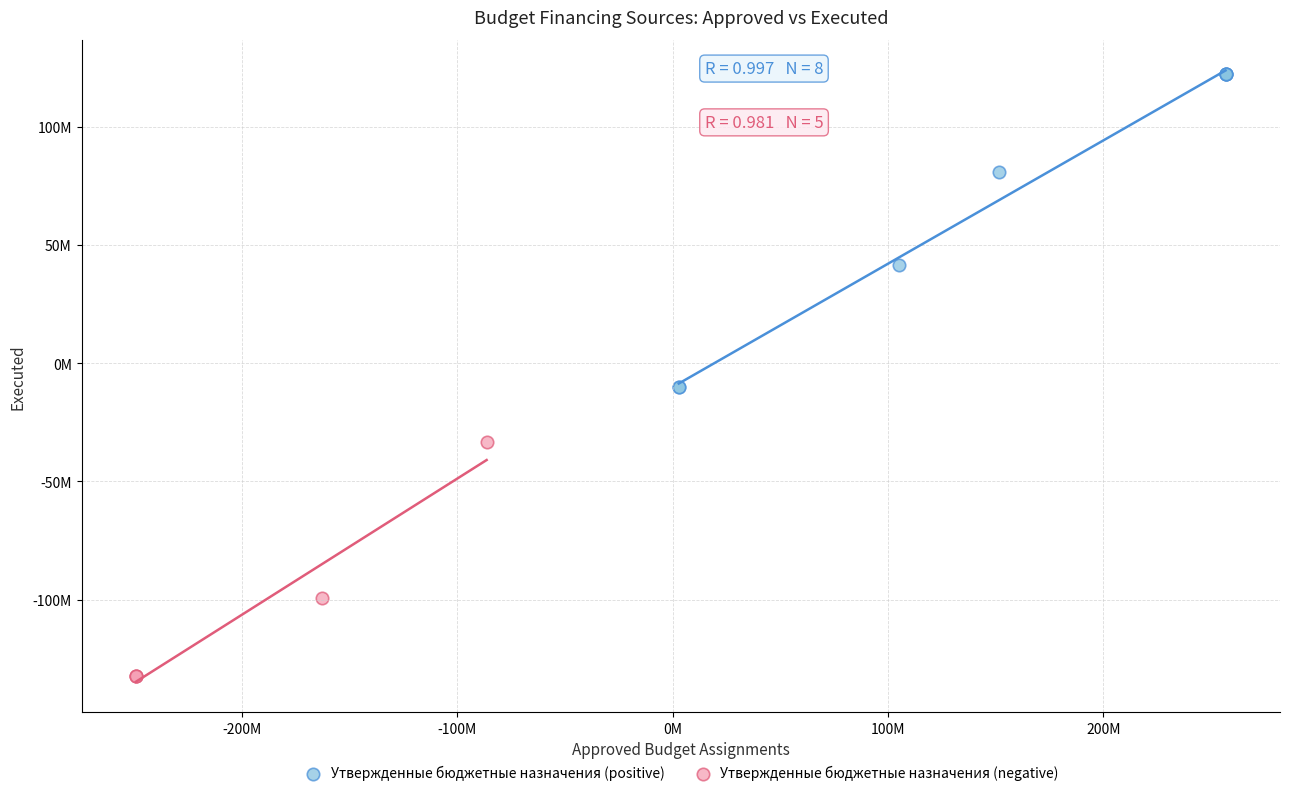

Which series reaches the maximum Y coordinate?

Утвержденные бюджетные назначения (positive)